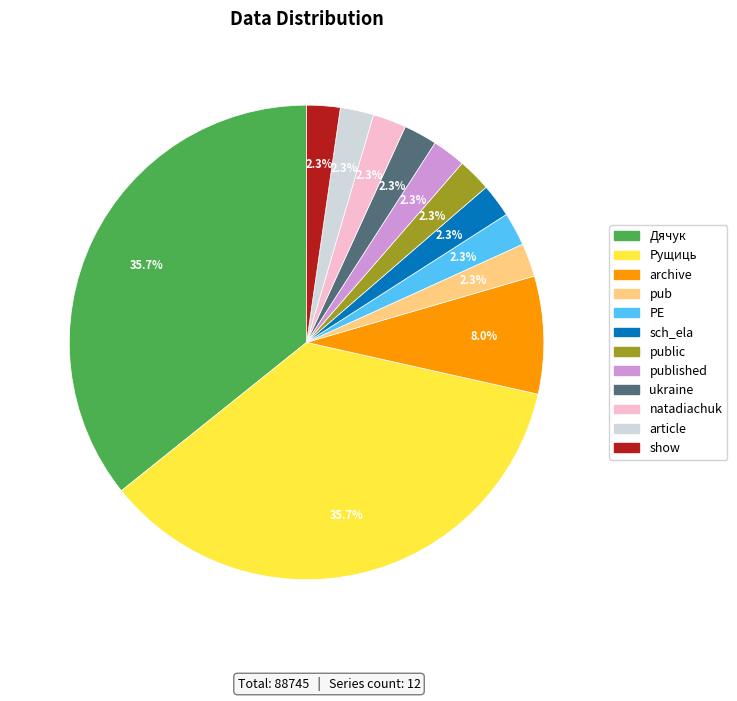

What is the ratio of the value at published to the value at pub?

1.0